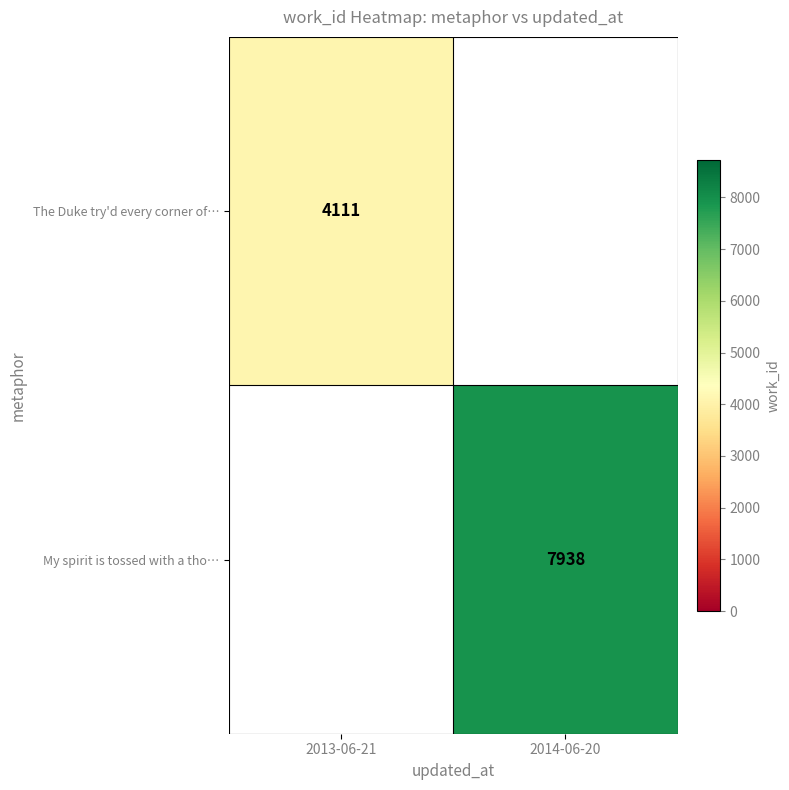

Is it true that The Duke try'd every corner of… equals 1002 at 2013-06-21?

False